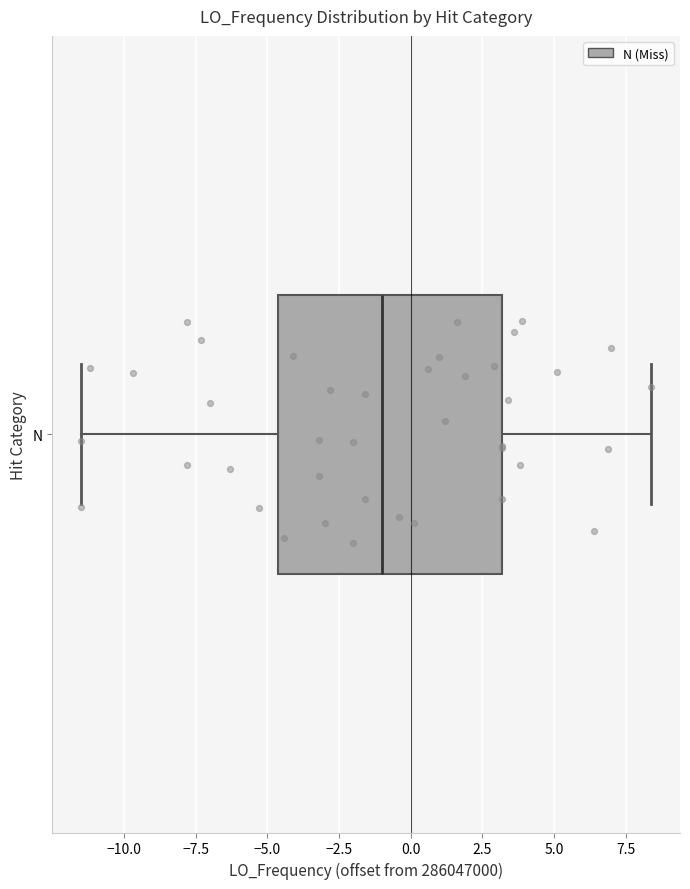

Transcribe this box plot: give where the median line is, the range the box spans, and where the two whiskers end, as read against the x-axis. The values are not printed on the chart, so give them approximately, as read against the axis.

median -1.0, box -4.5 to 3.0, whiskers -11.5 to 8.5